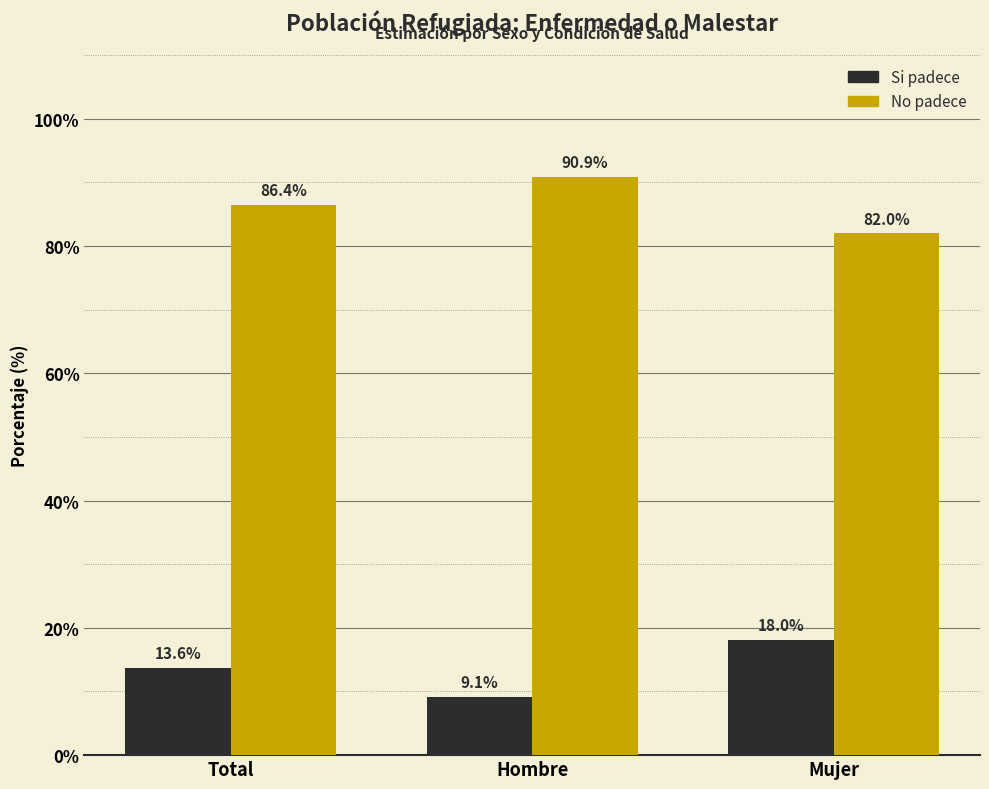

Reading right to left, transcribe all the data shown in this chart.

Si padece: Mujer=18.0	Hombre=9.1	Total=13.6
No padece: Mujer=82.0	Hombre=90.9	Total=86.4